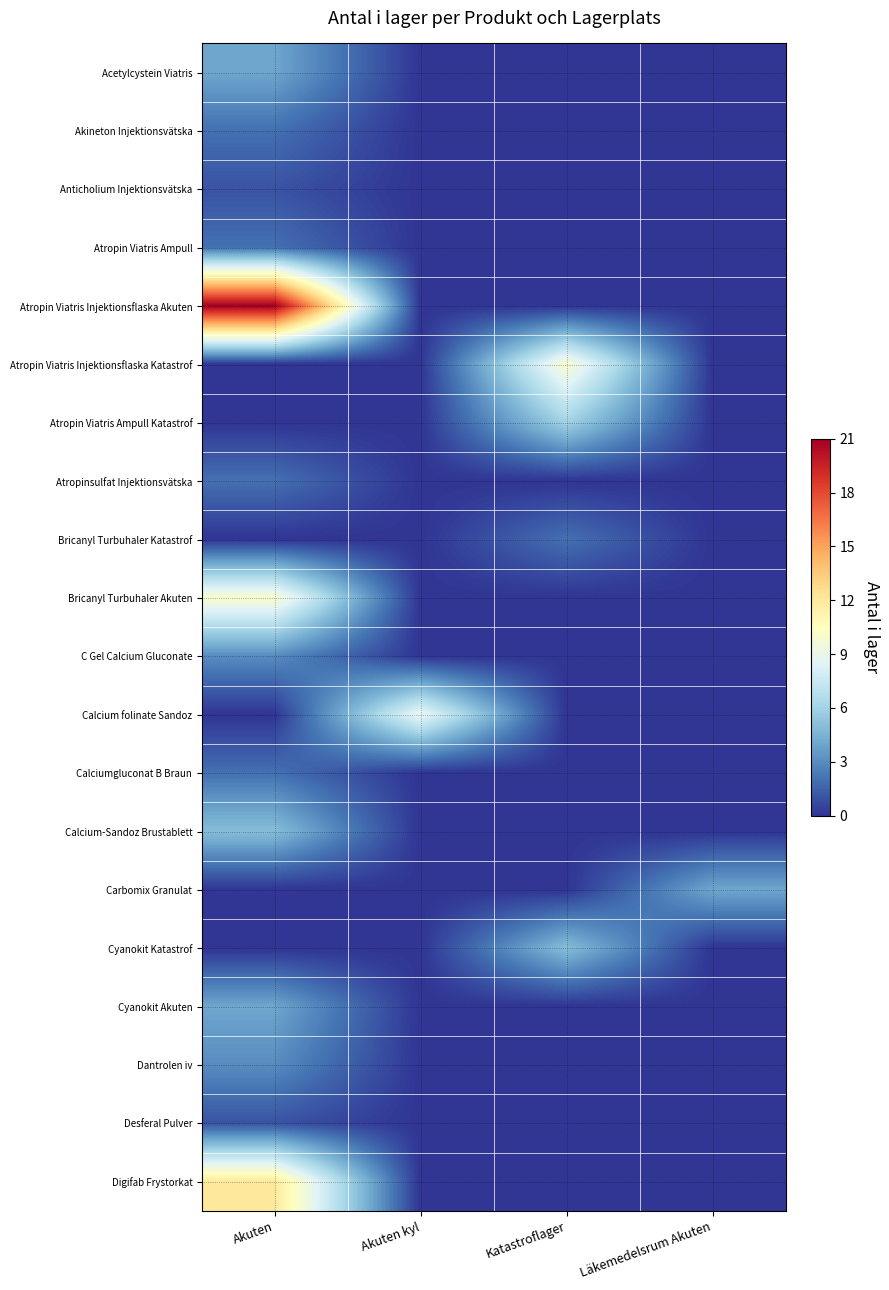

List the series in order of their peak value, lowest first.

Anticholium Injektionsvätska, Desferal Pulver, Akineton Injektionsvätska, Atropin Viatris Ampull, Atropinsulfat Injektionsvätska, Bricanyl Turbuhaler Katastrof, Calciumgluconat B Braun, C Gel Calcium Gluconate, Dantrolen iv, Acetylcystein Viatris, Carbomix Granulat, Cyanokit Akuten, Calcium-Sandoz Brustablett, Cyanokit Katastrof, Atropin Viatris Ampull Katastrof, Calcium folinate Sandoz, Atropin Viatris Injektionsflaska Katastrof, Bricanyl Turbuhaler Akuten, Digifab Frystorkat, Atropin Viatris Injektionsflaska Akuten